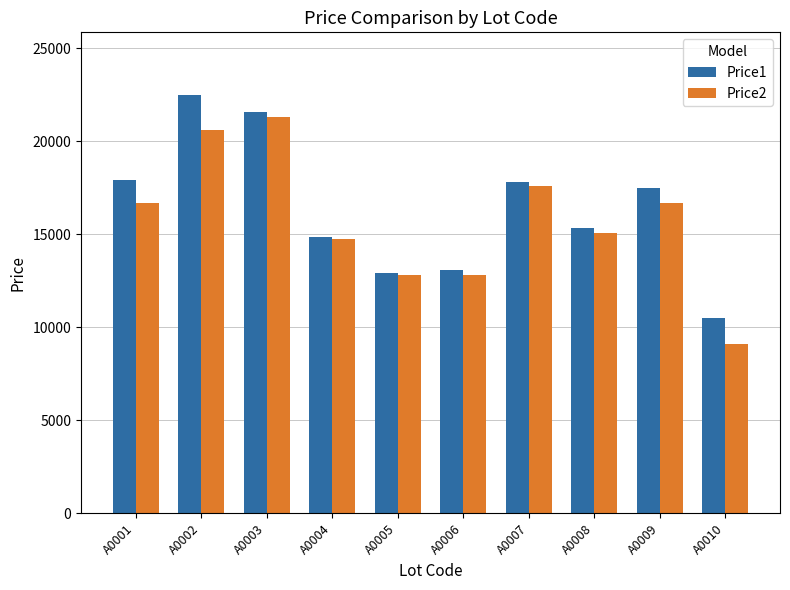

What is the sum of the Price2 values at A0006 and A0005?

25618